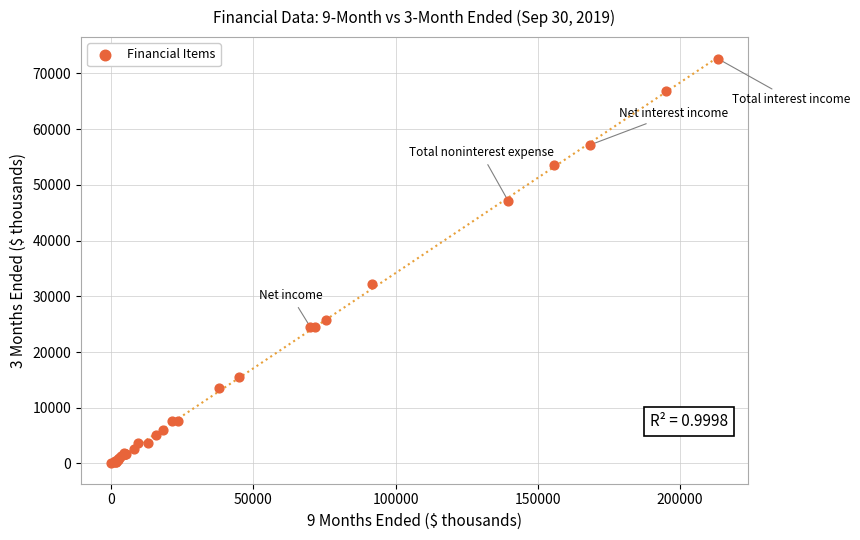

What Y value in the scatter plot is closest to 36338?

32137